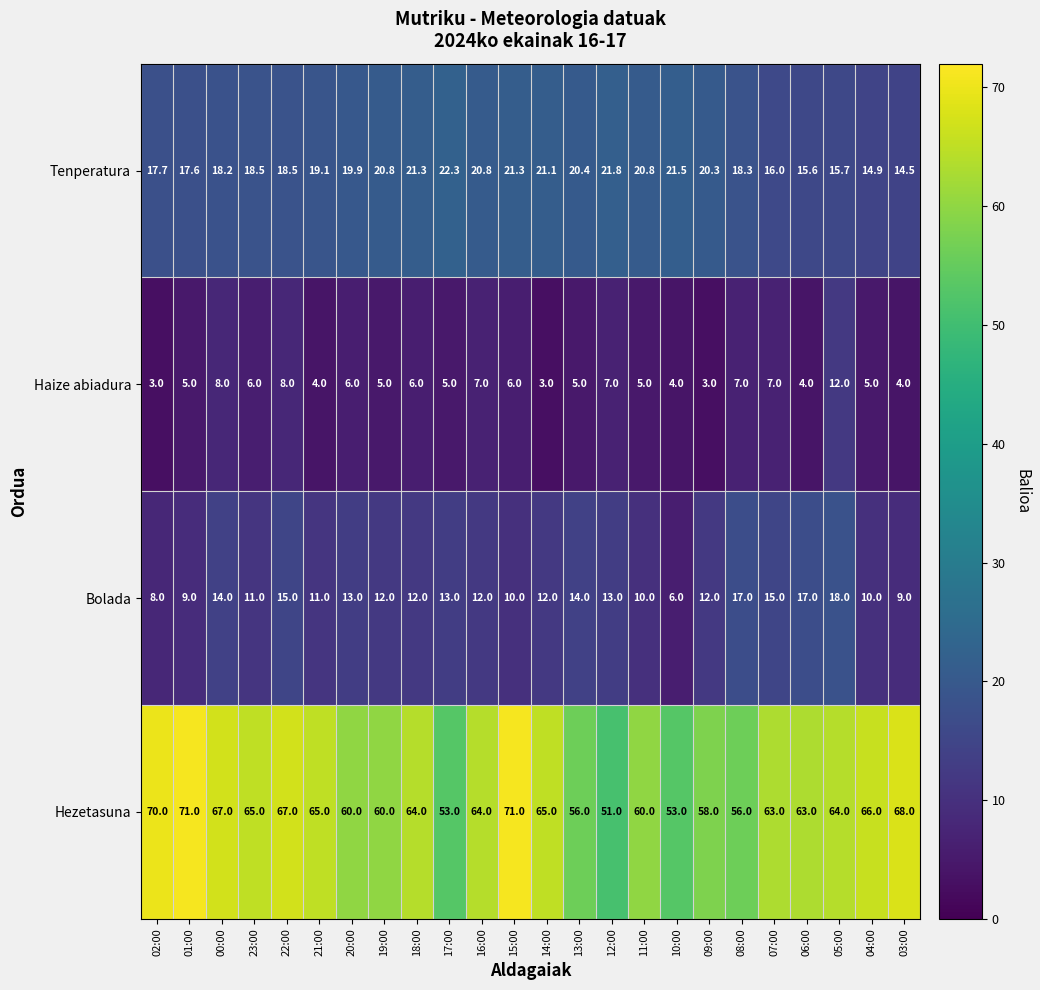

What is the sum of the Bolada values at 09:00 and 16:00?

24.0